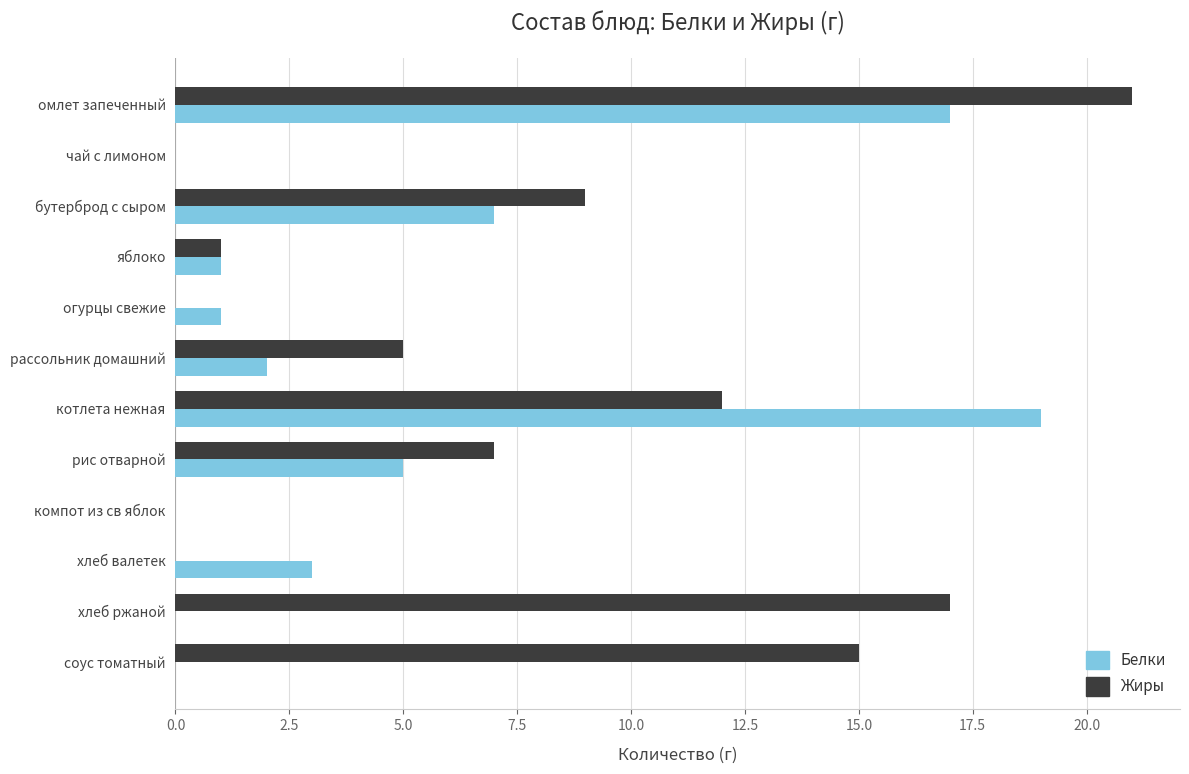

What is the sum of all Жиры values?

87